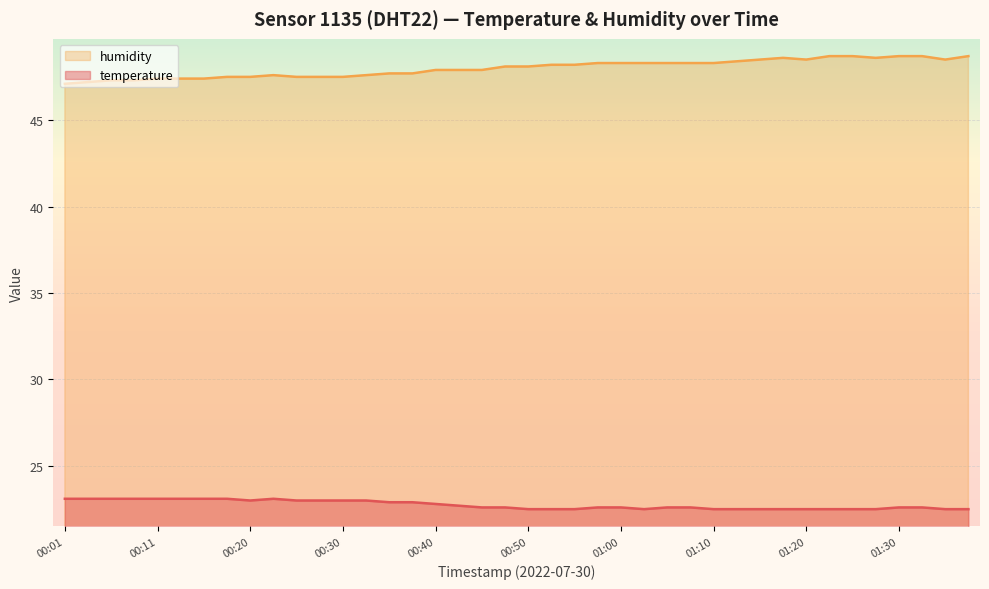

Reading right to left, extract all data points from this chart.

temperature: 22.5	22.5	22.6	22.6	22.5	22.5	22.5	22.5	22.5	22.5	22.5	22.5	22.6	22.6	22.5	22.6	22.6	22.5	22.5	22.5	22.6	22.6	22.7	22.8	22.9	22.9	23.0	23.0	23.0	23.0	23.1	23.0	23.1	23.1	23.1	23.1	23.1	23.1	23.1	23.1
humidity: 48.7	48.5	48.7	48.7	48.6	48.7	48.7	48.5	48.6	48.5	48.4	48.3	48.3	48.3	48.3	48.3	48.3	48.2	48.2	48.1	48.1	47.9	47.9	47.9	47.7	47.7	47.6	47.5	47.5	47.5	47.6	47.5	47.5	47.4	47.4	47.4	47.3	47.3	47.2	47.1